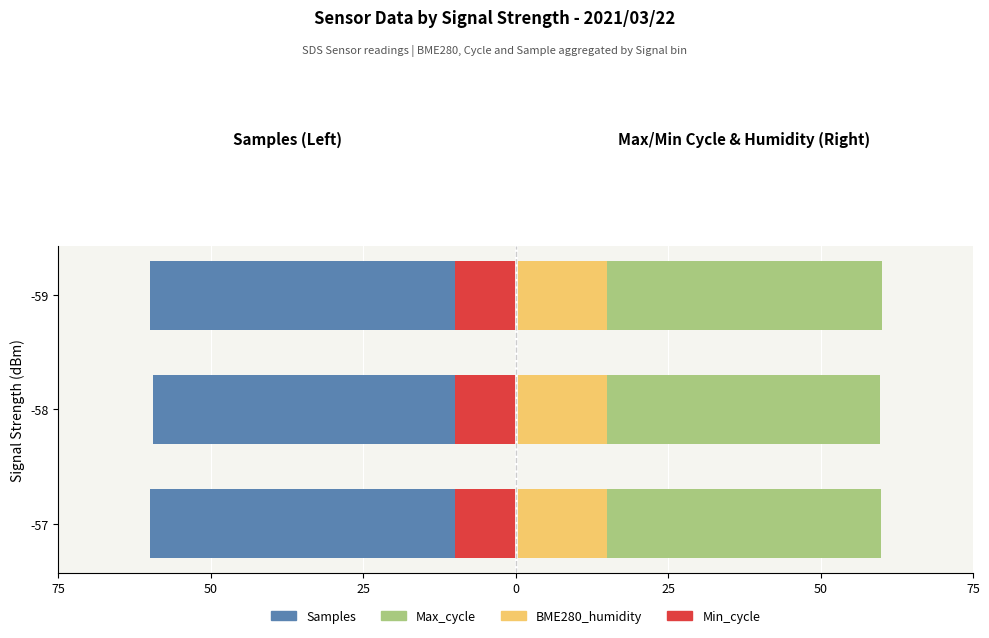

The Max_cycle series shows 20.6 at -59. True or false?

False